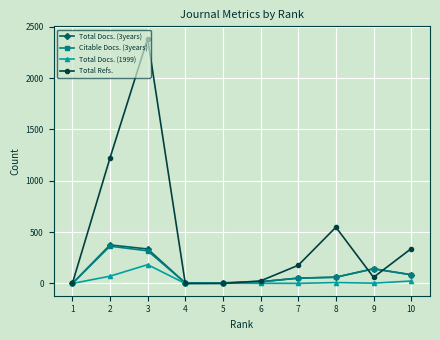

How many distinct data groups are displayed?

4